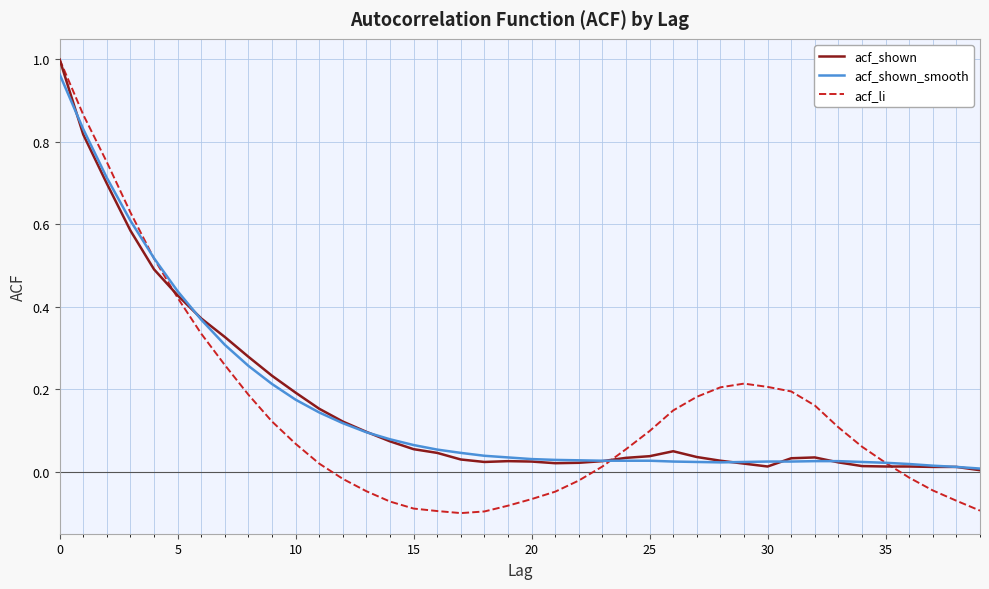

Which series has the widest spread of values?

acf_li